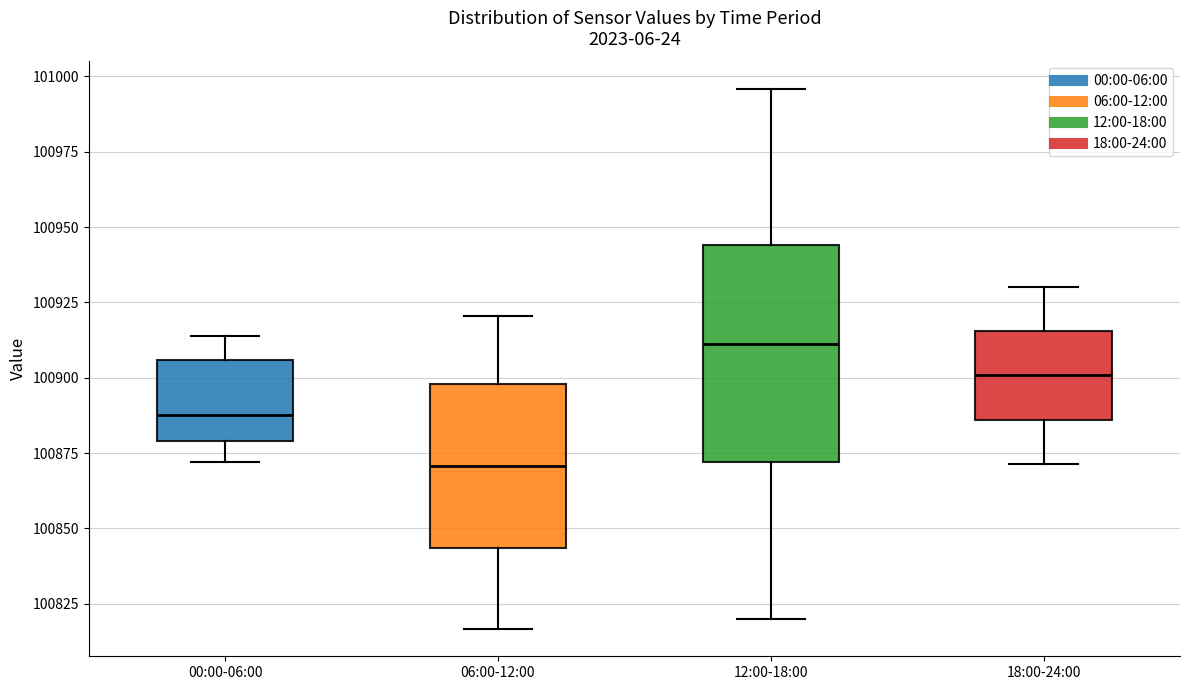

Where is the upper edge of the box for 06:00-12:00 on the y-axis? The values are not printed on the chart, so give them approximately, as read against the axis.

100900